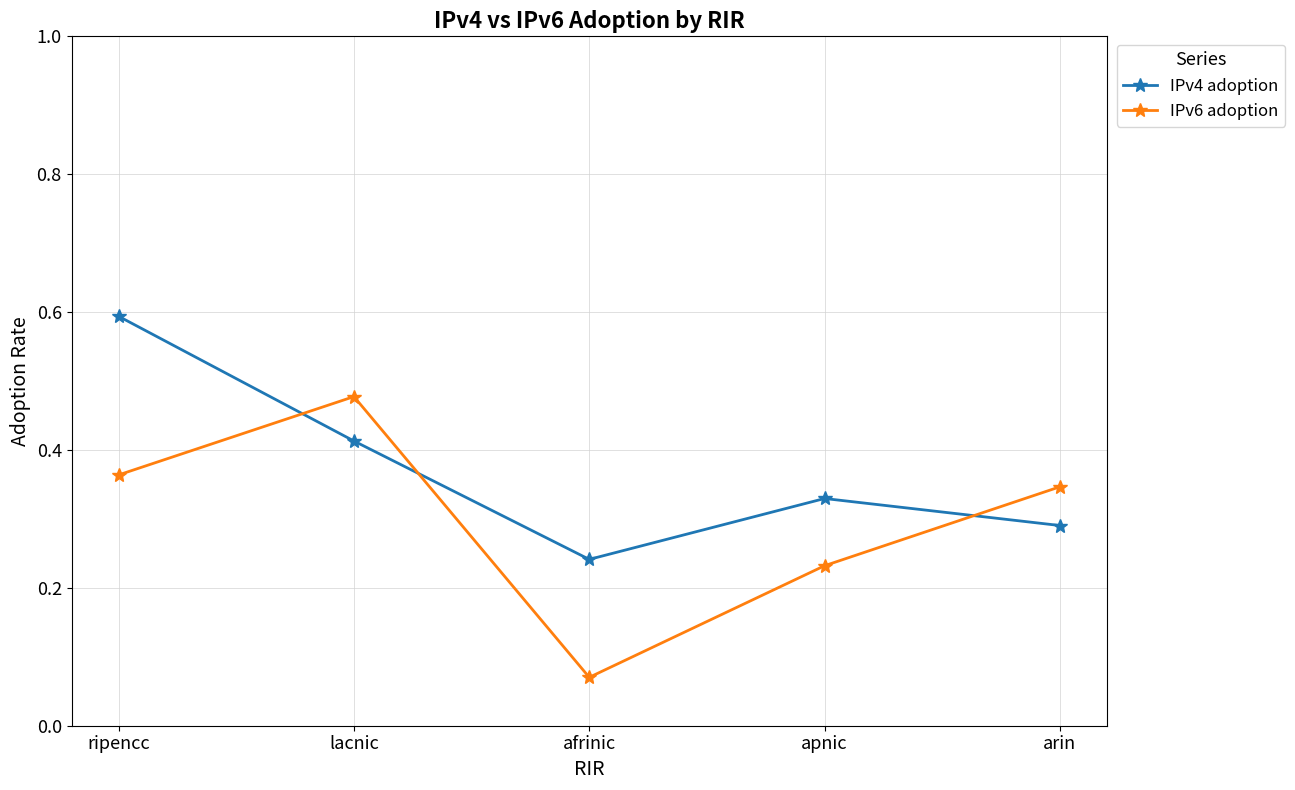

How many intersections are there between IPv6 adoption and IPv4 adoption?

3